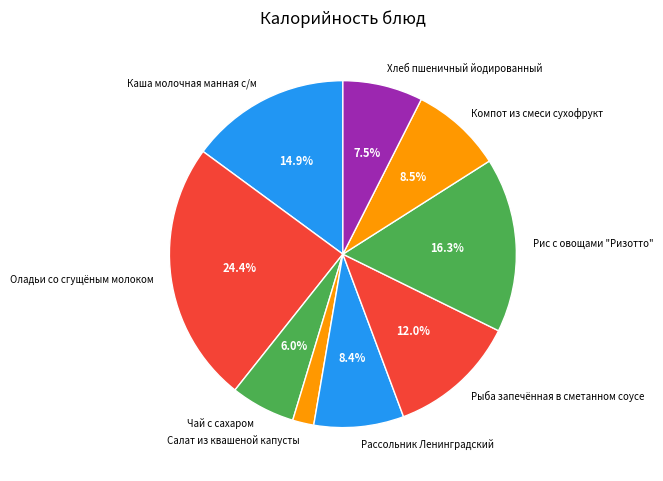

Is there a majority slice in this chart?

No